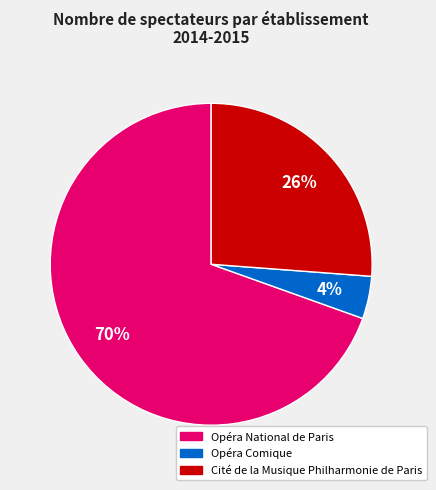

Count the number of slices in the pie.

3